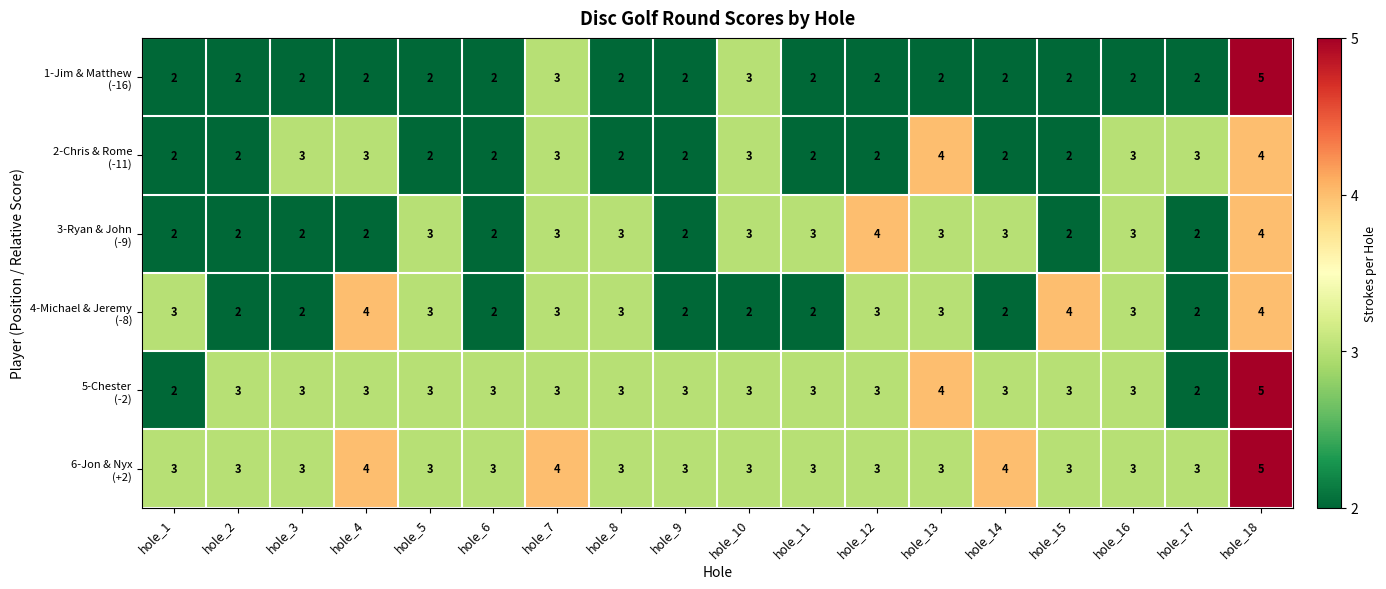

What is the greatest value displayed?

5